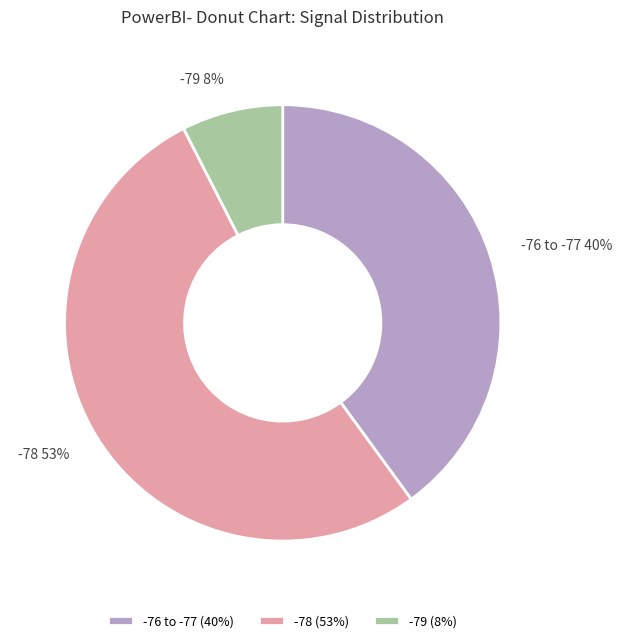

To the nearest percent, what is the average slice percentage?

33%